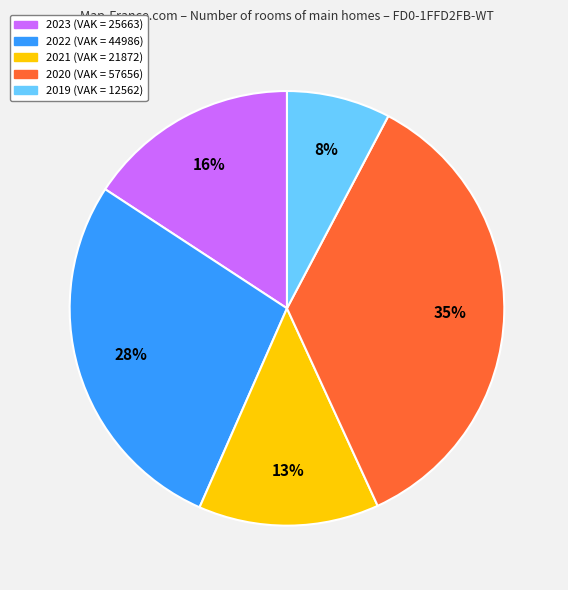

What percentage is the 2021 slice, to the nearest percent?

13%